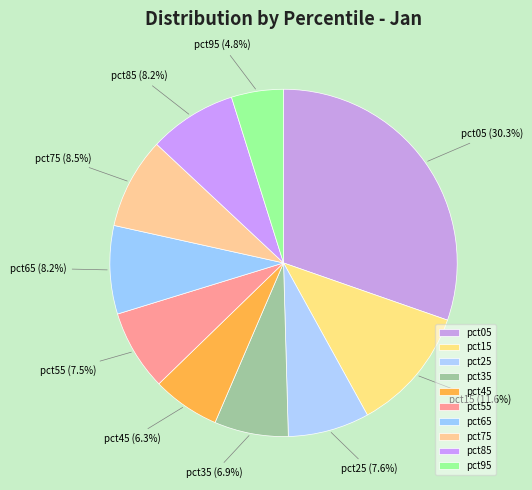

To the nearest percent, what is the average slice percentage?

10%